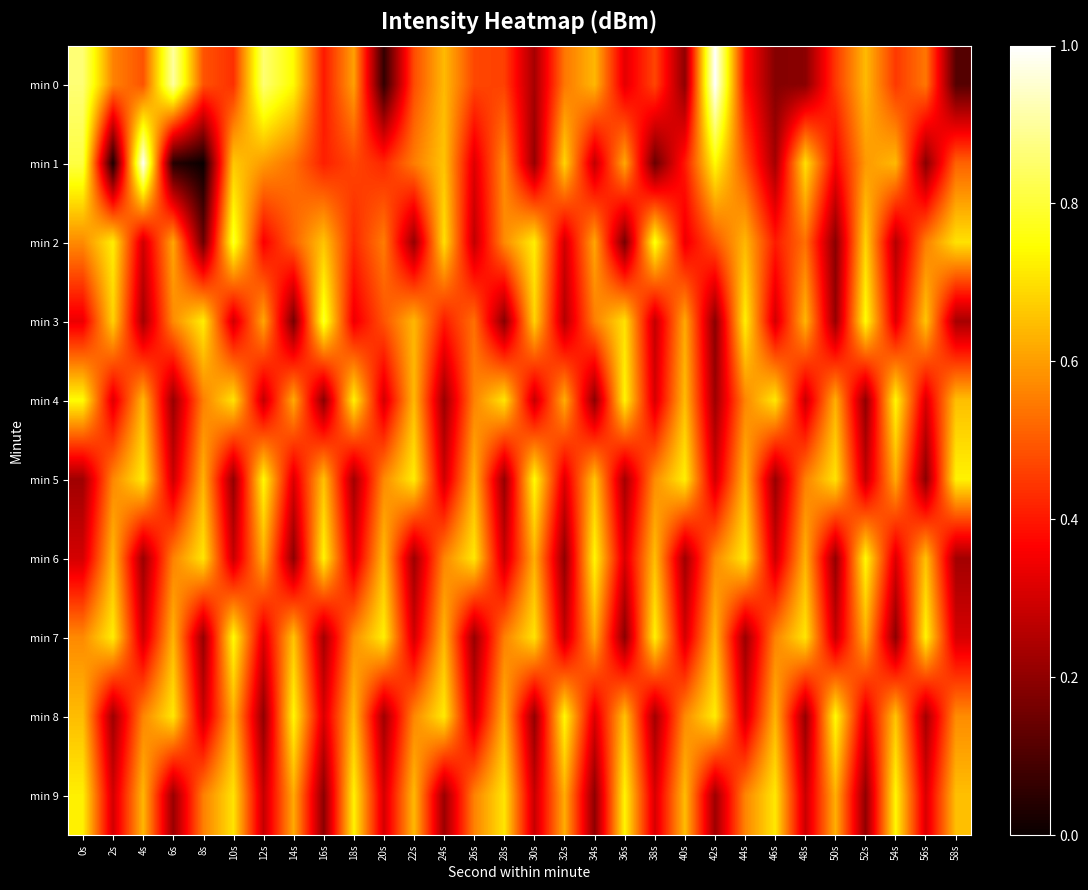

Reading left to right, what are all the values shown in this chart?

min 0: 0s=0.9	2s=0.6	4s=0.5	6s=0.9	8s=0.5	10s=0.4	12s=0.9	14s=0.7	16s=0.4	18s=0.6	20s=0.1	22s=0.5	24s=0.6	26s=0.5	28s=0.5	30s=0.2	32s=0.5	34s=0.6	36s=0.3	38s=0.5	40s=0.2	42s=1.0	44s=0.4	46s=0.2	48s=0.2	50s=0.4	52s=0.6	54s=0.4	56s=0.5	58s=0.1
min 1: 0s=0.8	2s=0.0	4s=1.0	6s=0.0	8s=0.0	10s=0.7	12s=0.6	14s=0.5	16s=0.4	18s=0.5	20s=0.4	22s=0.6	24s=0.7	26s=0.3	28s=0.6	30s=0.2	32s=0.7	34s=0.3	36s=0.6	38s=0.1	40s=0.4	42s=0.7	44s=0.5	46s=0.2	48s=0.7	50s=0.4	52s=0.6	54s=0.6	56s=0.2	58s=0.5
min 2: 0s=0.6	2s=0.7	4s=0.3	6s=0.6	8s=0.1	10s=0.8	12s=0.4	14s=0.5	16s=0.7	18s=0.4	20s=0.6	22s=0.2	24s=0.7	26s=0.3	28s=0.6	30s=0.7	32s=0.3	34s=0.6	36s=0.2	38s=0.8	40s=0.3	42s=0.5	44s=0.6	46s=0.4	48s=0.5	50s=0.2	52s=0.7	54s=0.3	56s=0.6	58s=0.7
min 3: 0s=0.3	2s=0.7	4s=0.2	6s=0.6	8s=0.7	10s=0.3	12s=0.6	14s=0.2	16s=0.8	18s=0.3	20s=0.5	22s=0.6	24s=0.4	26s=0.5	28s=0.2	30s=0.7	32s=0.3	34s=0.6	36s=0.7	38s=0.3	40s=0.6	42s=0.2	44s=0.7	46s=0.3	48s=0.6	50s=0.2	52s=0.7	54s=0.3	56s=0.7	58s=0.2
min 4: 0s=0.7	2s=0.3	4s=0.6	6s=0.2	8s=0.6	10s=0.7	12s=0.3	14s=0.6	16s=0.2	18s=0.7	20s=0.3	22s=0.6	24s=0.2	26s=0.6	28s=0.7	30s=0.3	32s=0.6	34s=0.2	36s=0.7	38s=0.3	40s=0.6	42s=0.2	44s=0.6	46s=0.7	48s=0.3	50s=0.6	52s=0.2	54s=0.7	56s=0.3	58s=0.7
min 5: 0s=0.2	2s=0.6	4s=0.7	6s=0.3	8s=0.6	10s=0.2	12s=0.7	14s=0.3	16s=0.7	18s=0.2	20s=0.6	22s=0.7	24s=0.3	26s=0.6	28s=0.2	30s=0.7	32s=0.3	34s=0.7	36s=0.2	38s=0.6	40s=0.7	42s=0.3	44s=0.6	46s=0.2	48s=0.6	50s=0.7	52s=0.3	54s=0.6	56s=0.2	58s=0.7
min 6: 0s=0.3	2s=0.6	4s=0.2	6s=0.6	8s=0.7	10s=0.3	12s=0.6	14s=0.2	16s=0.7	18s=0.3	20s=0.6	22s=0.2	24s=0.6	26s=0.7	28s=0.3	30s=0.6	32s=0.2	34s=0.7	36s=0.3	38s=0.7	40s=0.2	42s=0.6	44s=0.7	46s=0.3	48s=0.6	50s=0.2	52s=0.7	54s=0.3	56s=0.7	58s=0.2
min 7: 0s=0.6	2s=0.7	4s=0.3	6s=0.6	8s=0.2	10s=0.7	12s=0.3	14s=0.7	16s=0.2	18s=0.6	20s=0.7	22s=0.3	24s=0.6	26s=0.2	28s=0.6	30s=0.7	32s=0.3	34s=0.6	36s=0.2	38s=0.7	40s=0.3	42s=0.6	44s=0.2	46s=0.6	48s=0.7	50s=0.3	52s=0.6	54s=0.2	56s=0.7	58s=0.3
min 8: 0s=0.6	2s=0.2	4s=0.6	6s=0.7	8s=0.3	10s=0.6	12s=0.2	14s=0.7	16s=0.3	18s=0.7	20s=0.2	22s=0.6	24s=0.7	26s=0.3	28s=0.6	30s=0.2	32s=0.7	34s=0.3	36s=0.7	38s=0.2	40s=0.6	42s=0.7	44s=0.3	46s=0.6	48s=0.2	50s=0.7	52s=0.3	54s=0.7	56s=0.2	58s=0.6
min 9: 0s=0.7	2s=0.3	4s=0.6	6s=0.2	8s=0.6	10s=0.7	12s=0.3	14s=0.6	16s=0.2	18s=0.7	20s=0.3	22s=0.6	24s=0.2	26s=0.6	28s=0.7	30s=0.3	32s=0.6	34s=0.2	36s=0.7	38s=0.3	40s=0.6	42s=0.2	44s=0.6	46s=0.7	48s=0.3	50s=0.6	52s=0.2	54s=0.7	56s=0.3	58s=0.7